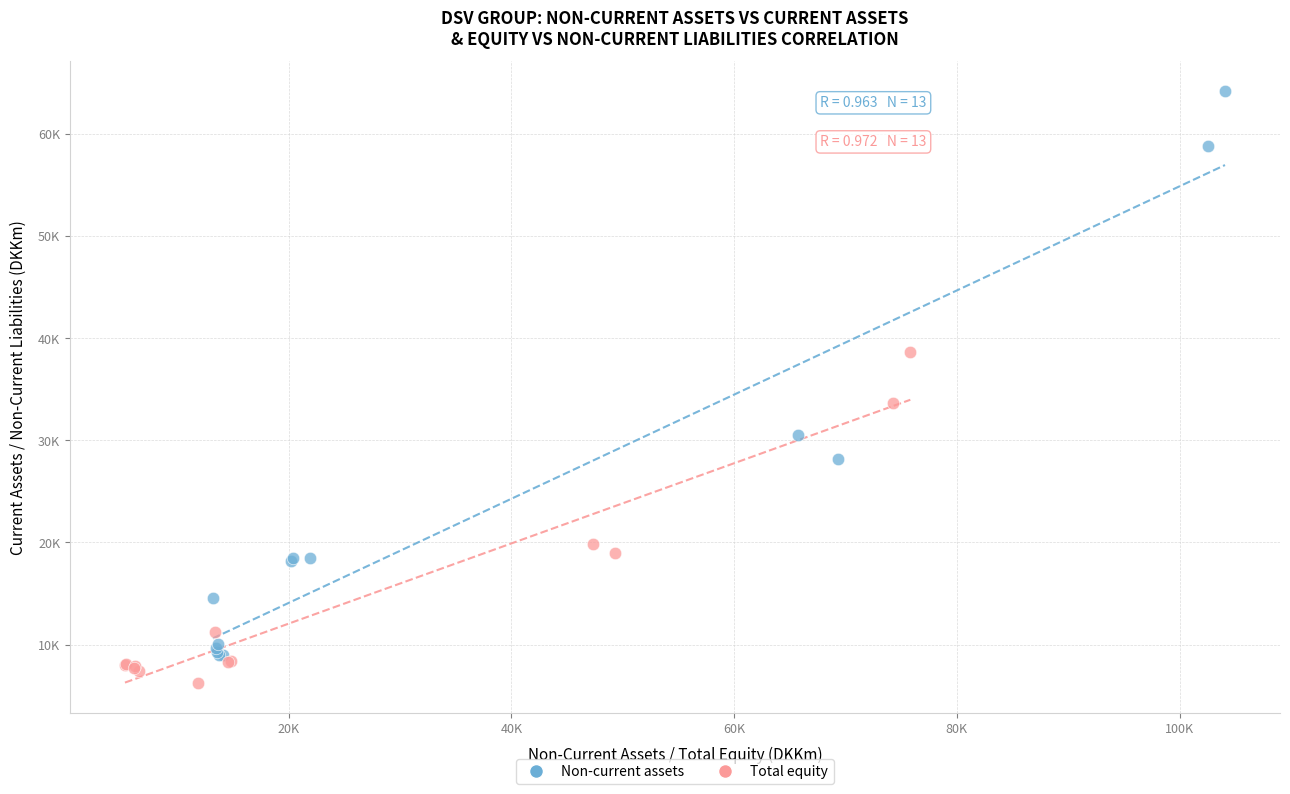

What are all the series names shown in the legend?

Non-current assets, Total equity